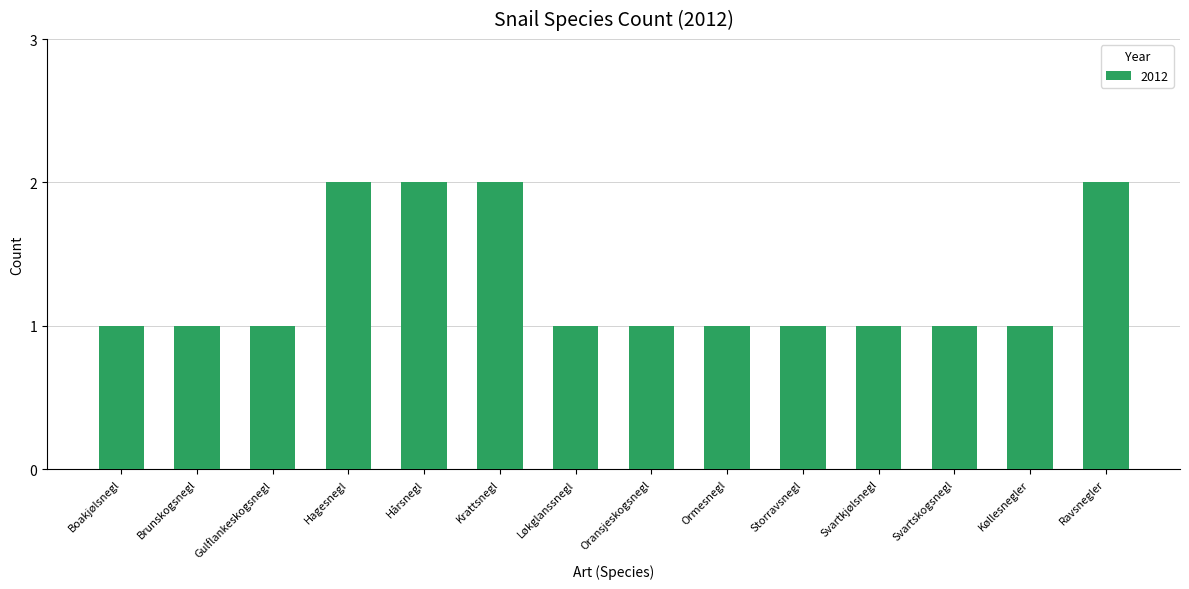

Does the chart contain any negative values?

No